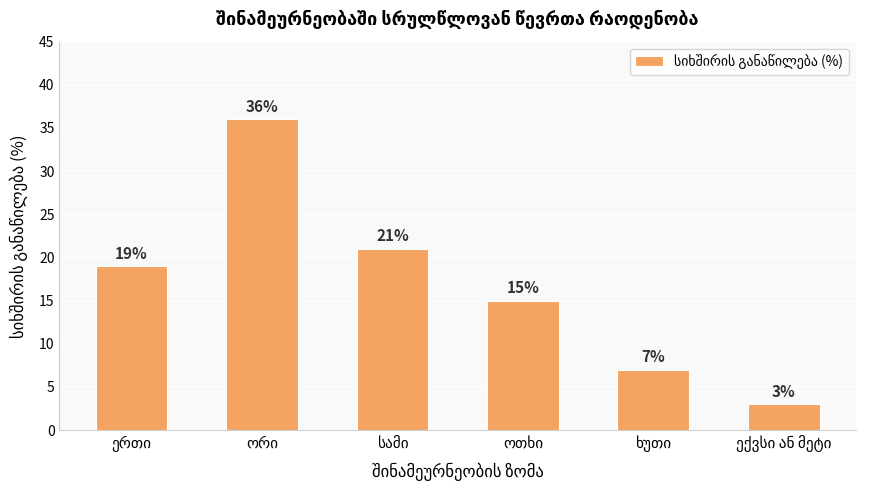

How many data points does each series have?

6